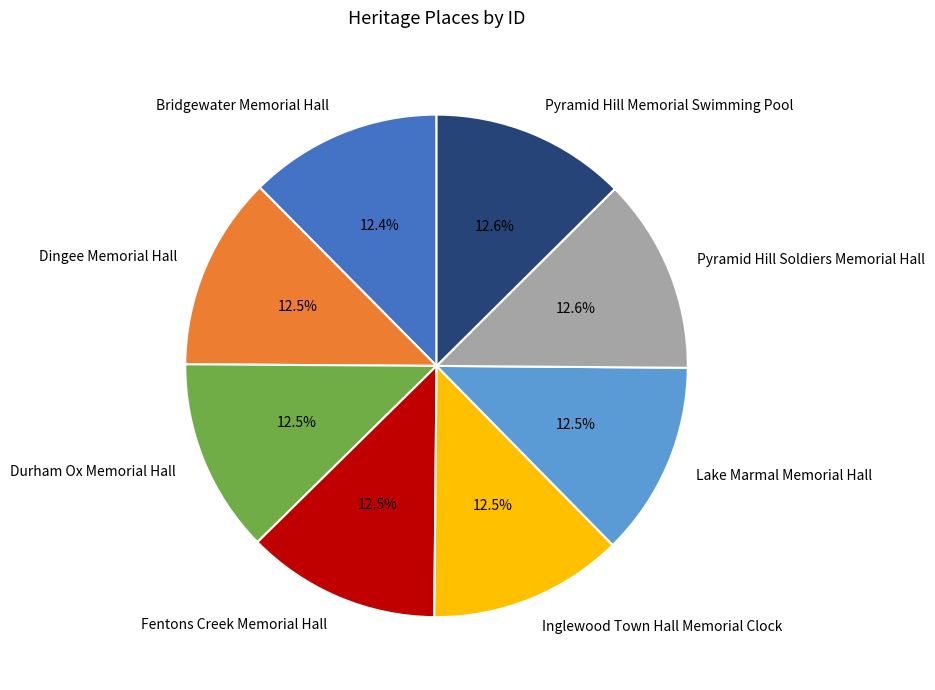

Does Pyramid Hill Memorial Swimming Pool represent more than half of the total?

No